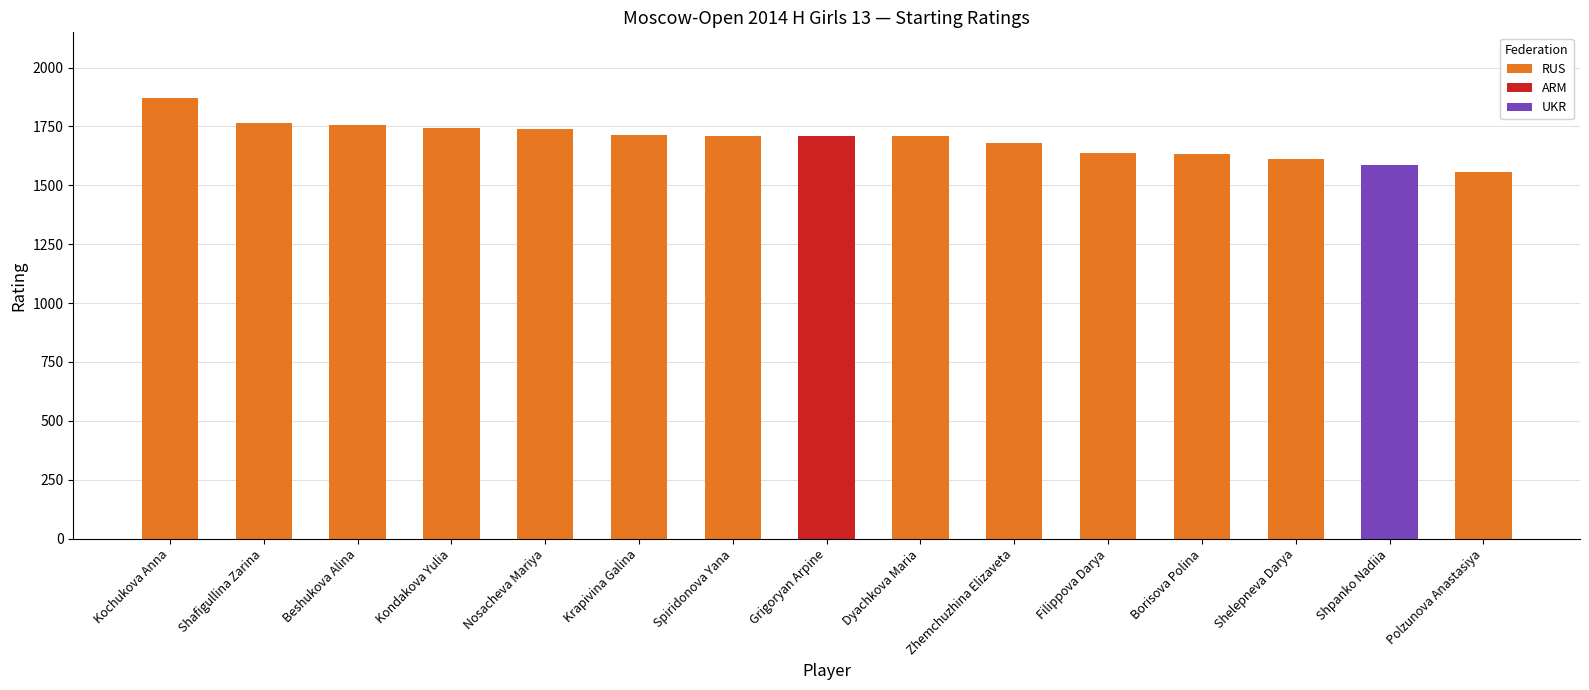

What is the greatest value displayed?

1869